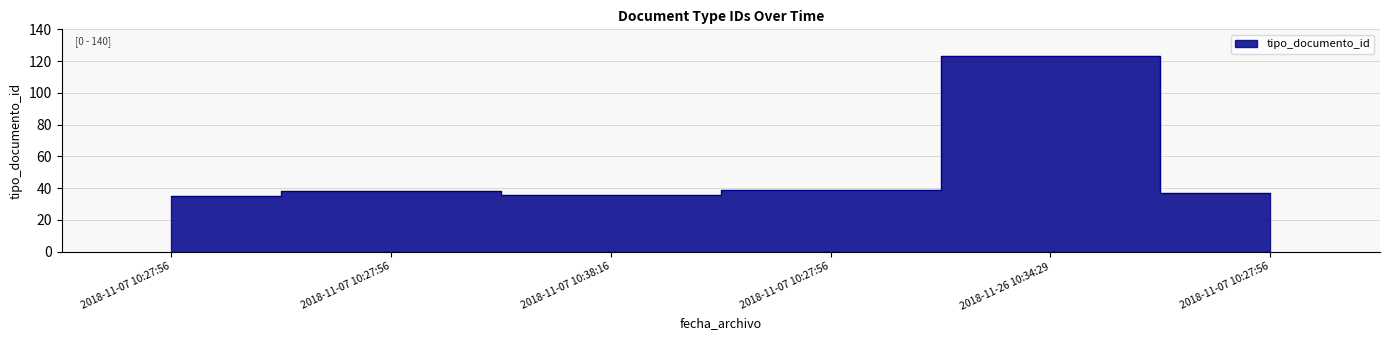

What is the label of the 3rd point from the left?

2018-11-07 10:38:16